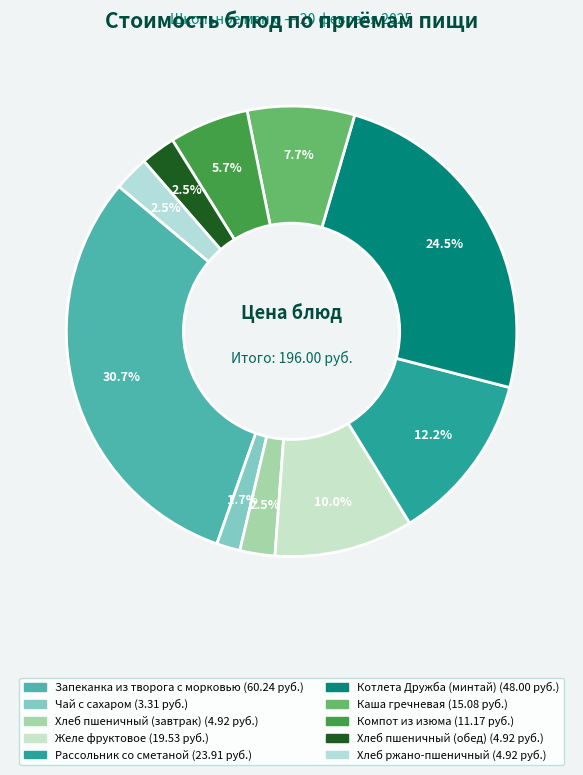

Does any single category account for the majority?

No